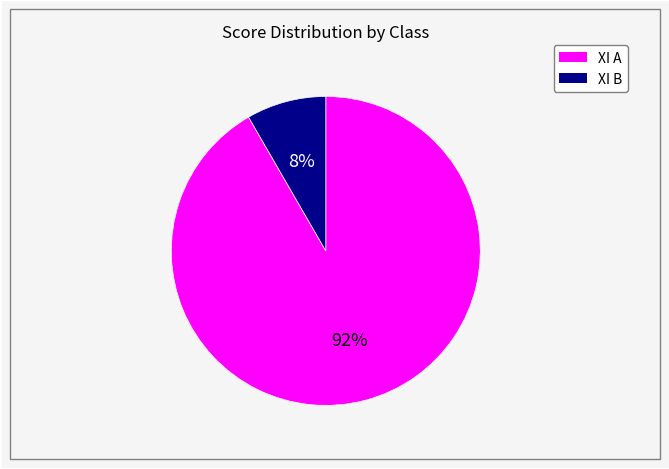

Combined, do XI B and XI A account for over 50%?

Yes